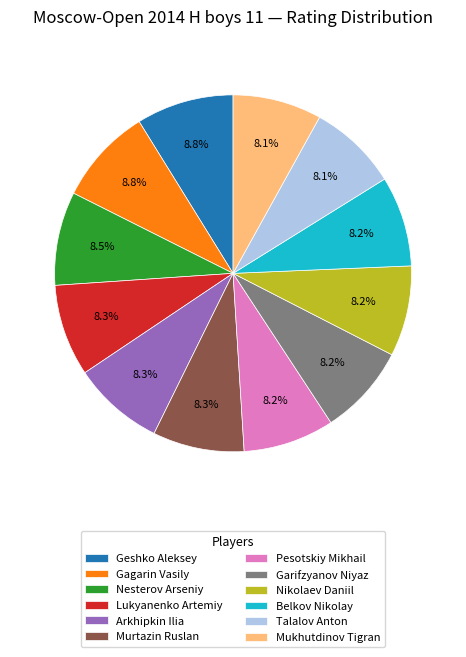

What is the ratio of the value at Gagarin Vasily to the value at Talalov Anton?

1.1